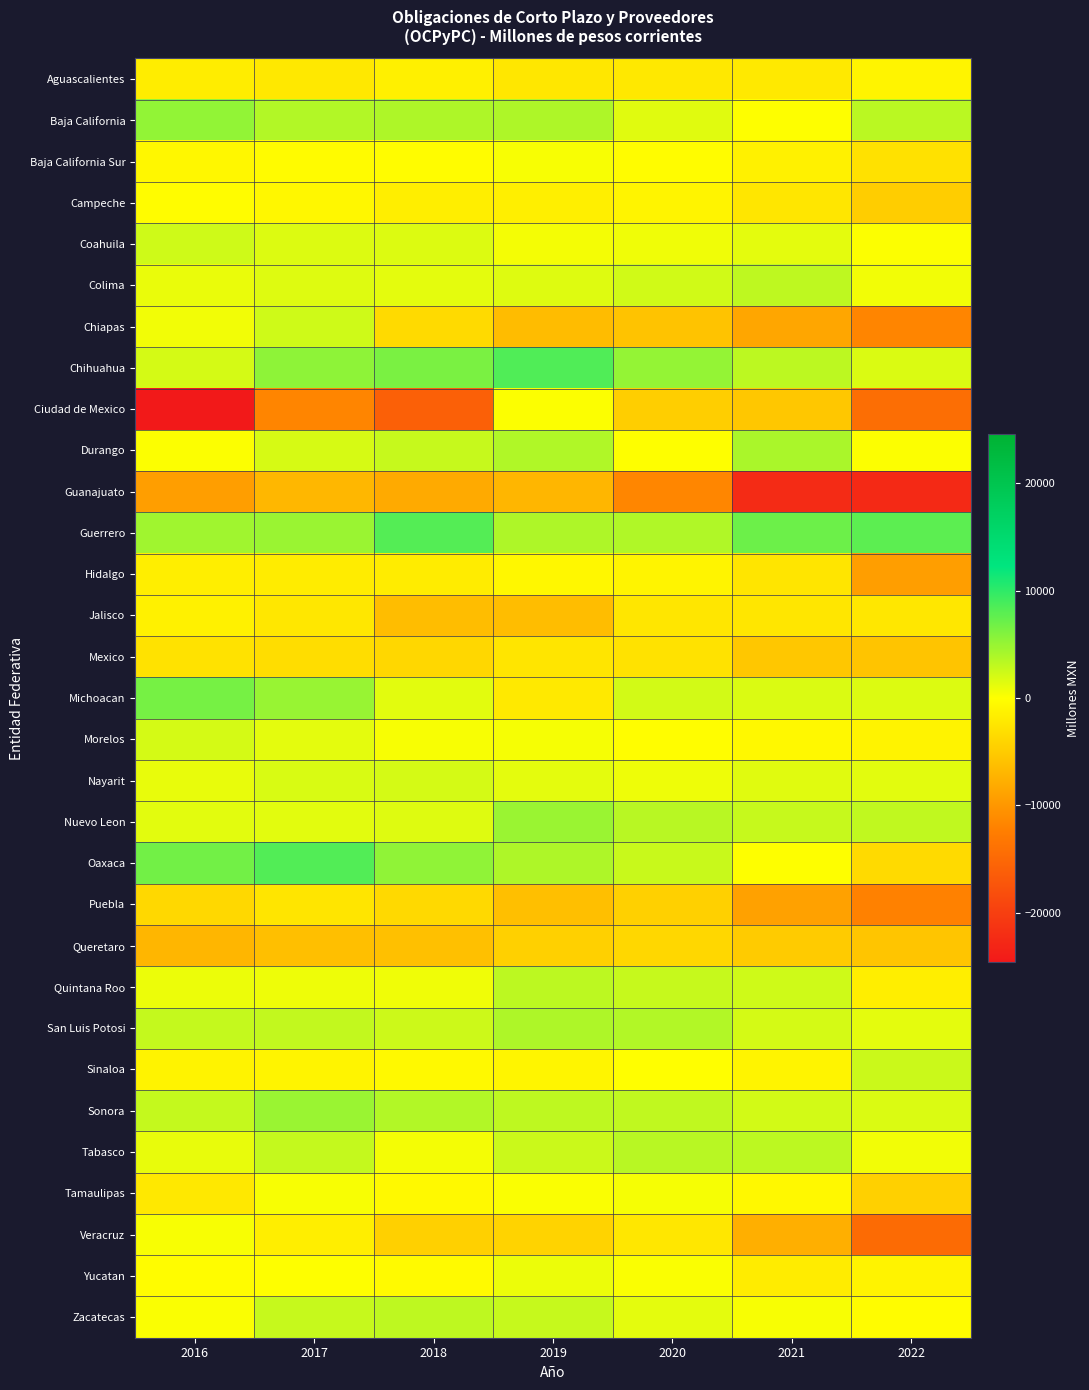

What is the spread (max minus min) of values at 2020?

16641.5